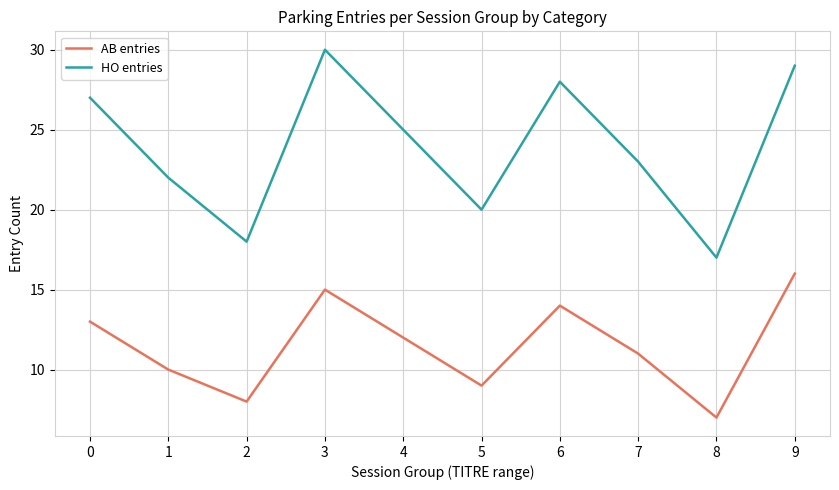

Between 5 and 7, which series saw the biggest shift?

HO entries